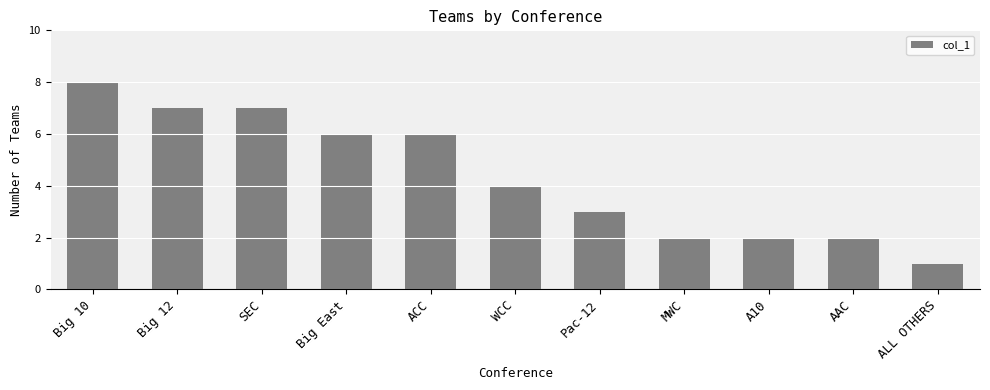

Which label corresponds to the largest value in the chart?

Big 10